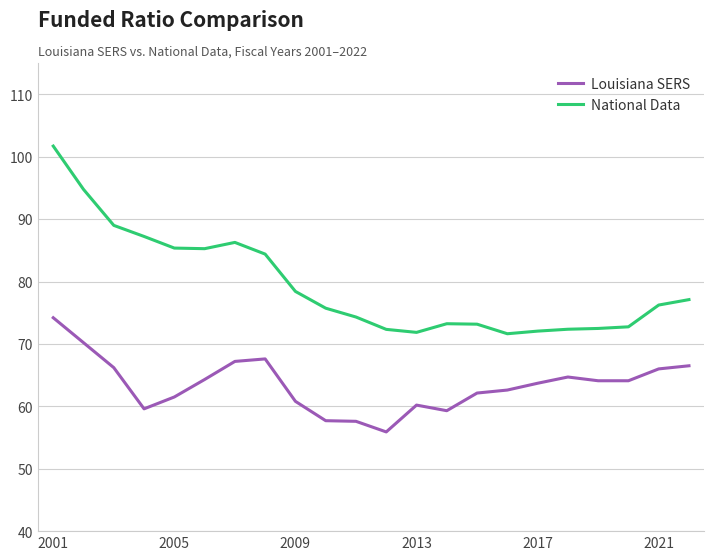

List the series in order of their peak value, highest first.

National Data, Louisiana SERS